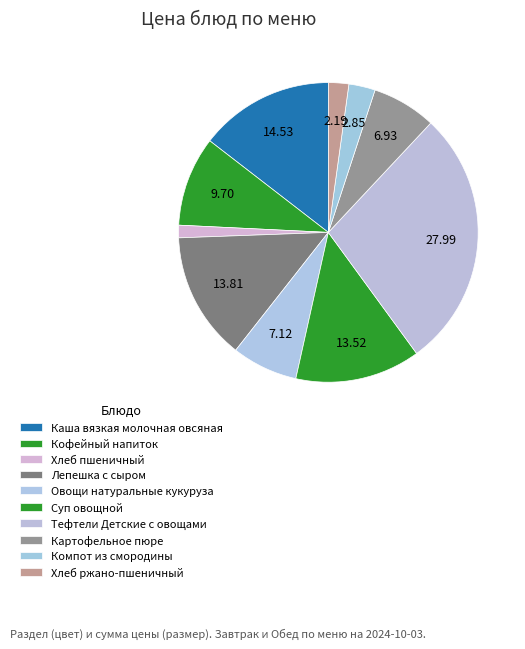

What is the smallest slice in the pie chart?

Хлеб пшеничный